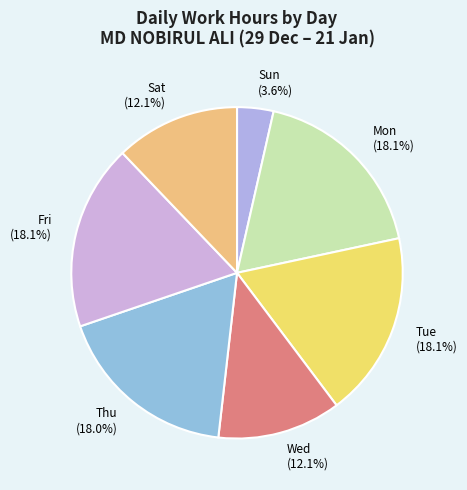

Does any single category account for the majority?

No